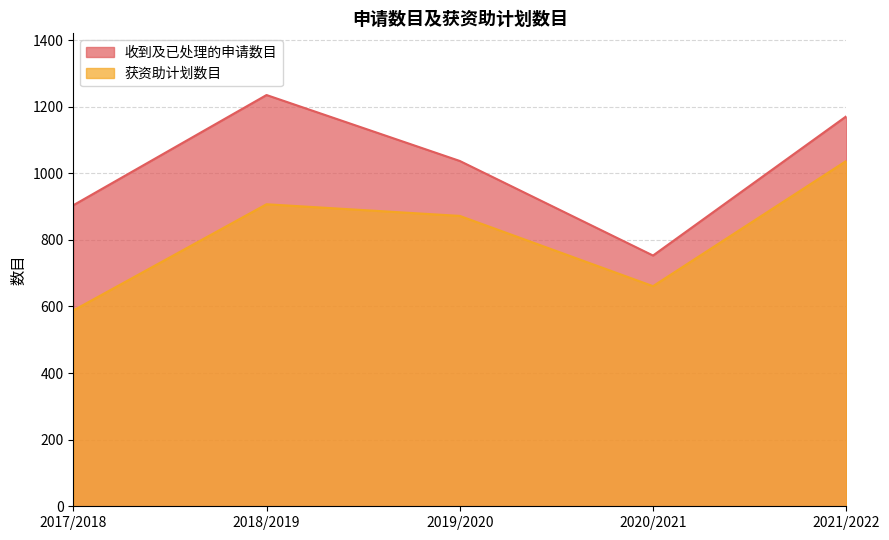

What is the label of the 4th point from the right?

2018/2019